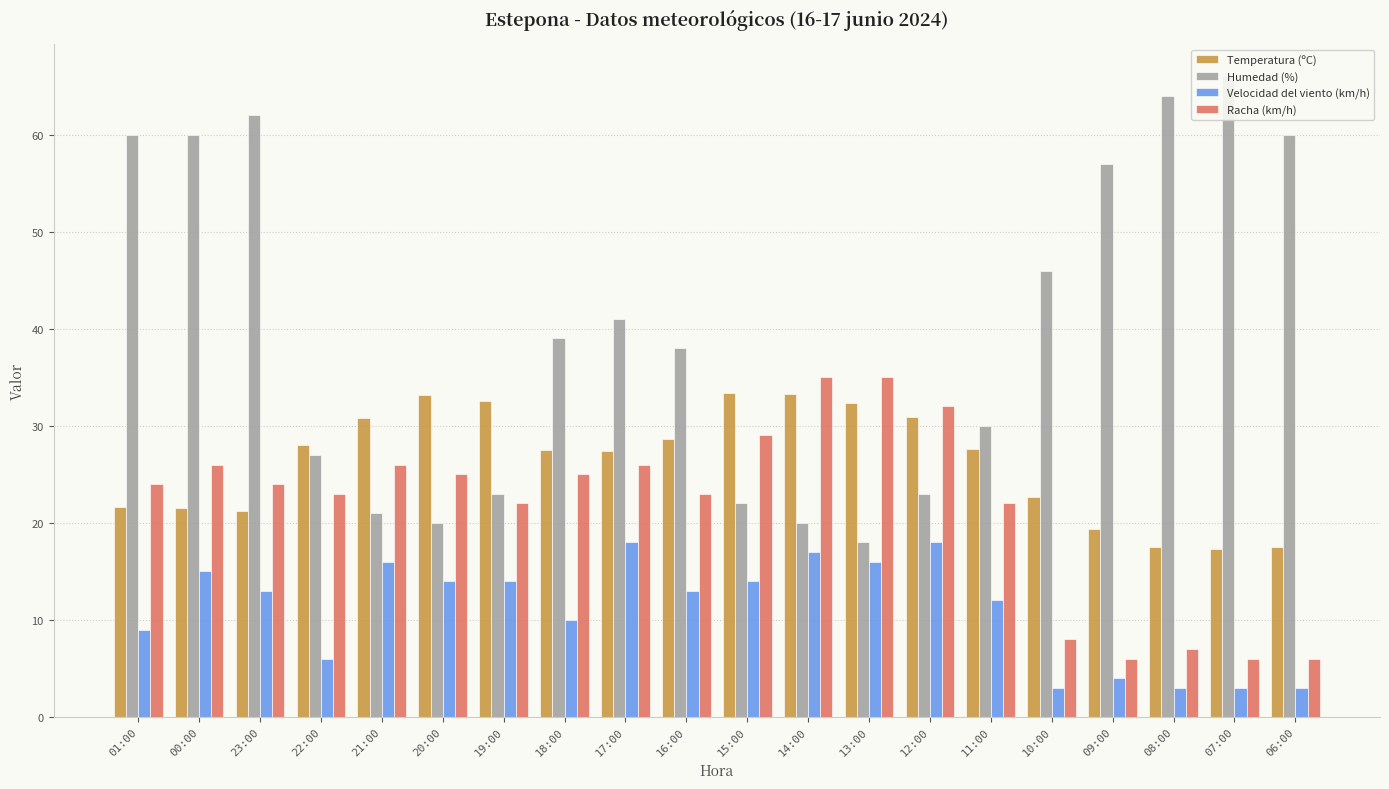

What are all the series names shown in the legend?

Temperatura (ºC), Humedad (%), Velocidad del viento (km/h), Racha (km/h)